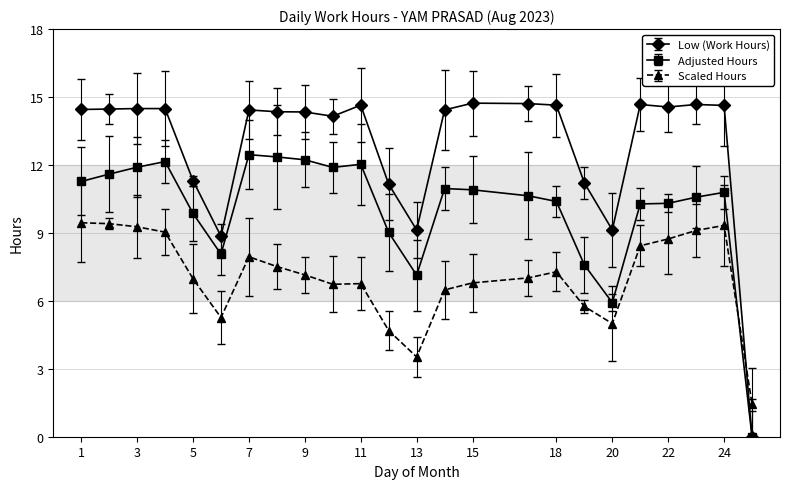

What is the highest value of the Low (Work Hours) series?

14.7